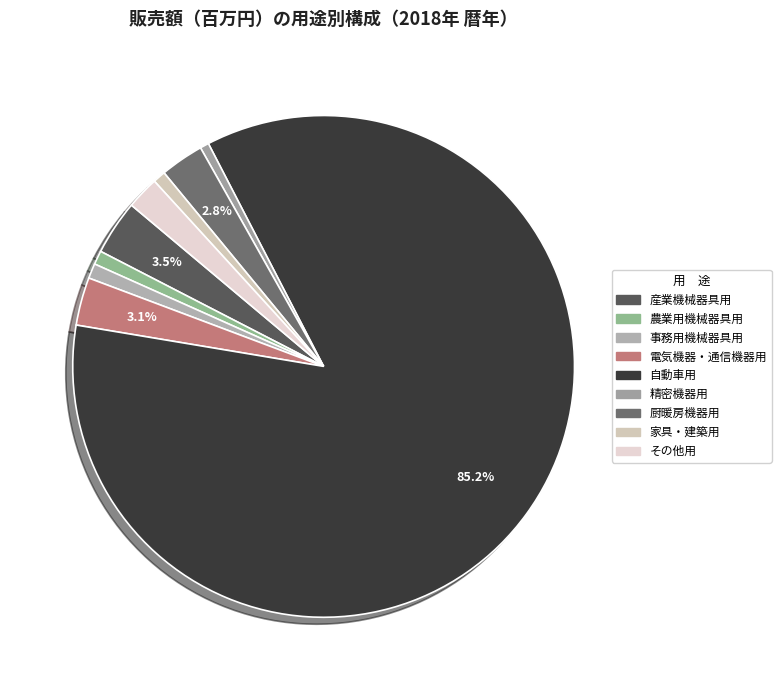

What percentage is the 自動車用 slice, to the nearest percent?

85%